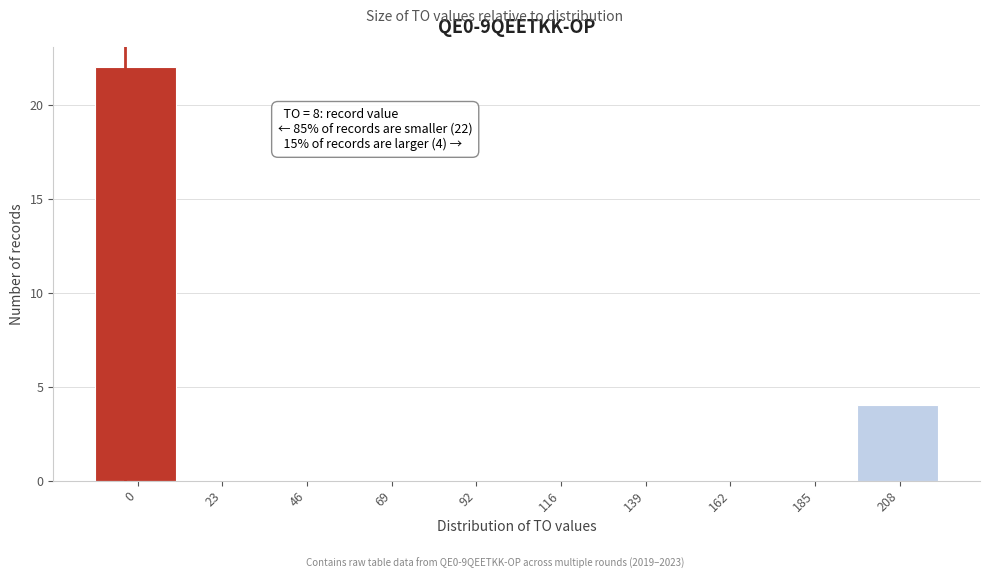

Where is the data nearest to the value 11?

208